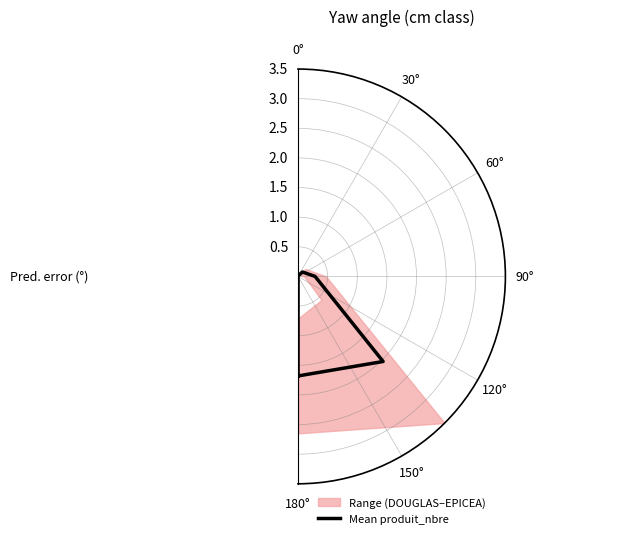

The chart shows a value of 0.1 at 90°. True or false?

False